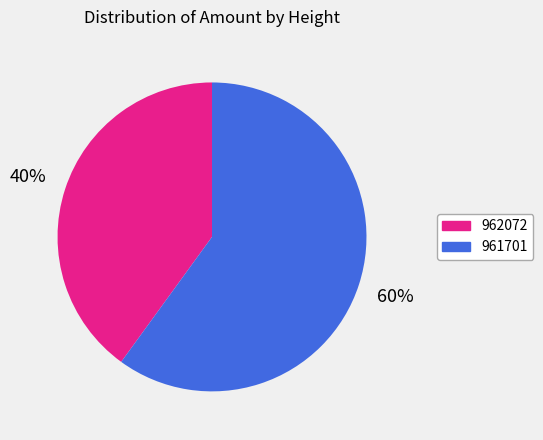

Is the sum of 962072 and 961701 greater than half?

Yes